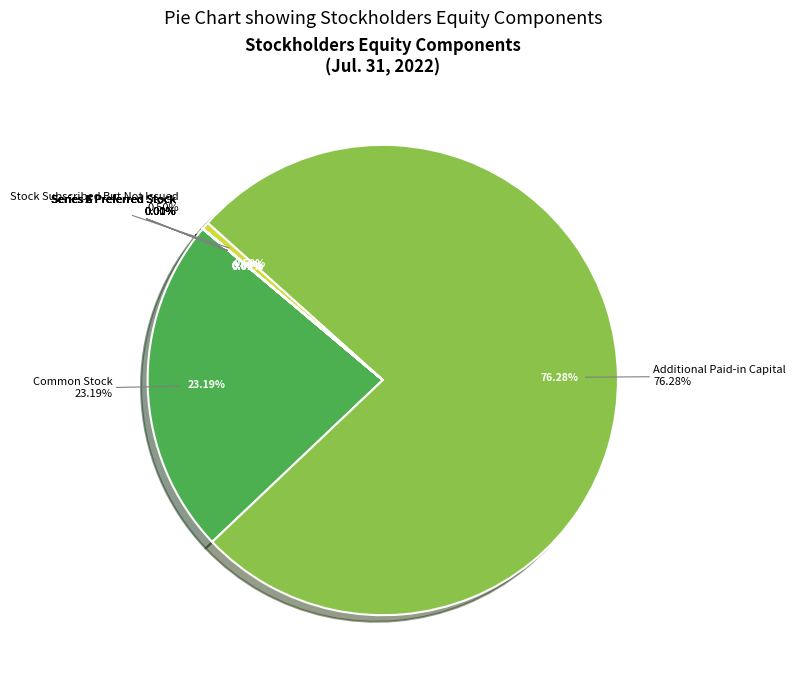

True or false: Stock Subscribed But Not Issued accounts for 11% of the total.

False